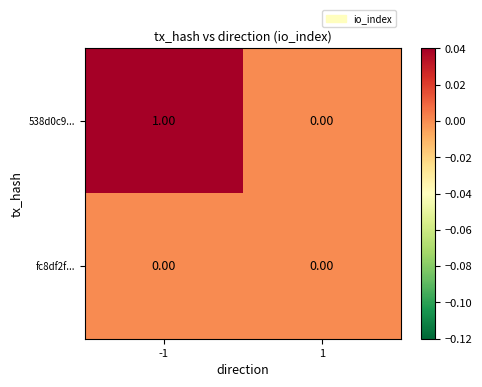

How many data points does each series have?

2